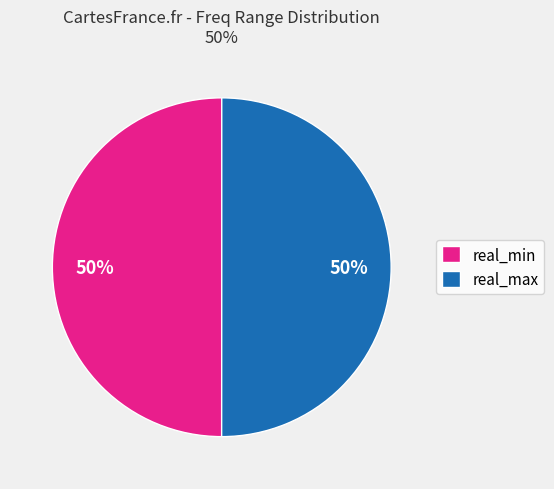

Is it true that real_min is 50% of the pie?

True